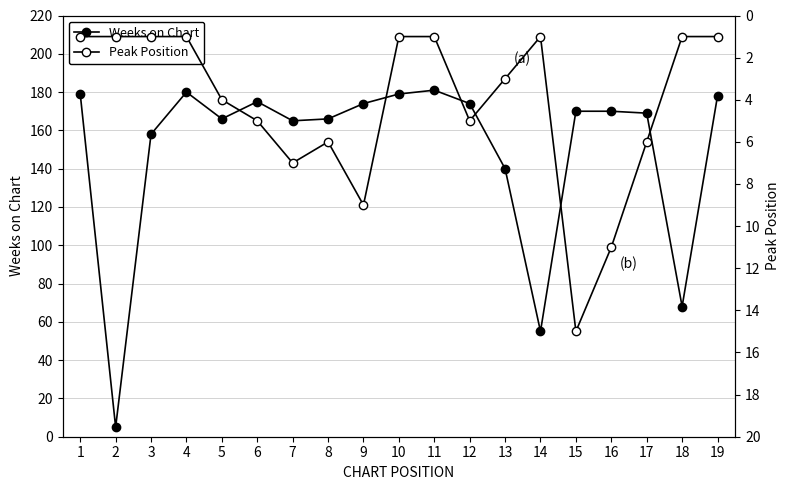

Between 2 and 18, which is larger?

18